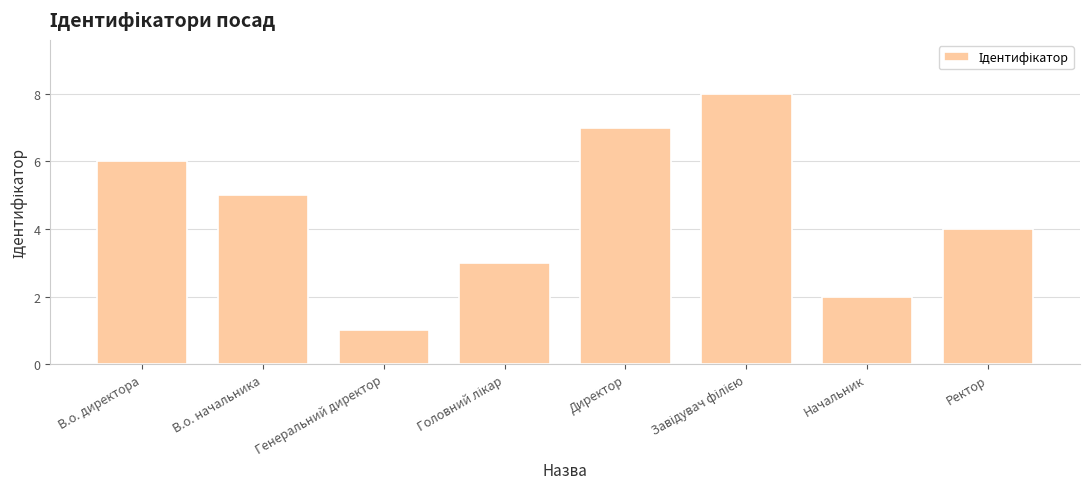

What is the ratio of the value at В.о. директора to the value at Директор?

0.9